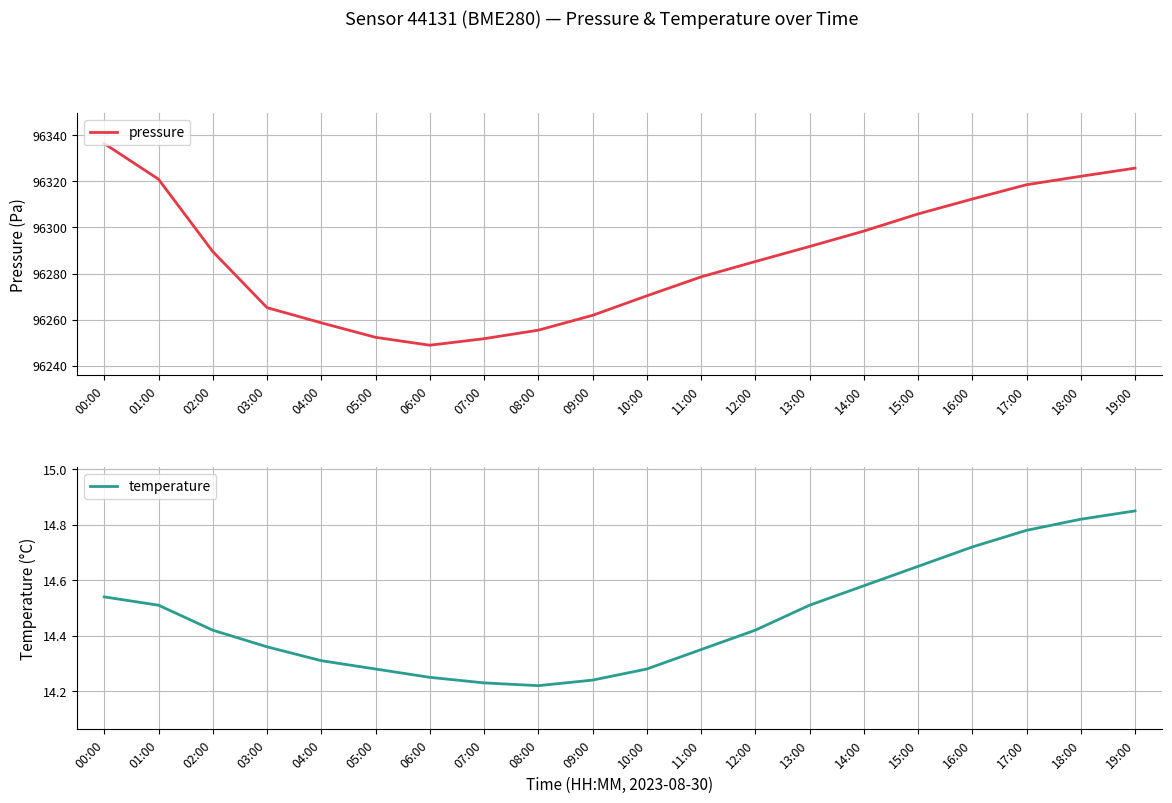

What is the difference between the second highest and second lowest values in the pressure series?

74.0